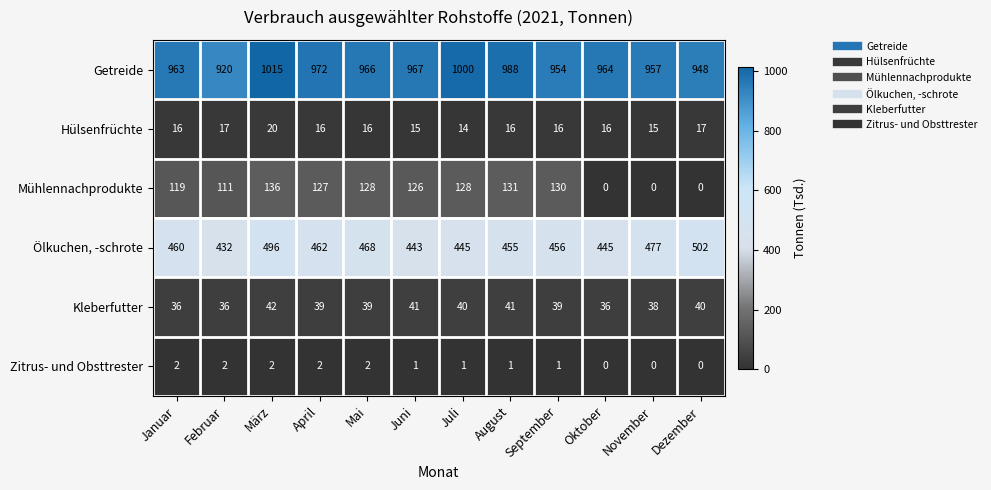

Which series changed the most between April and Oktober?

Mühlennachprodukte